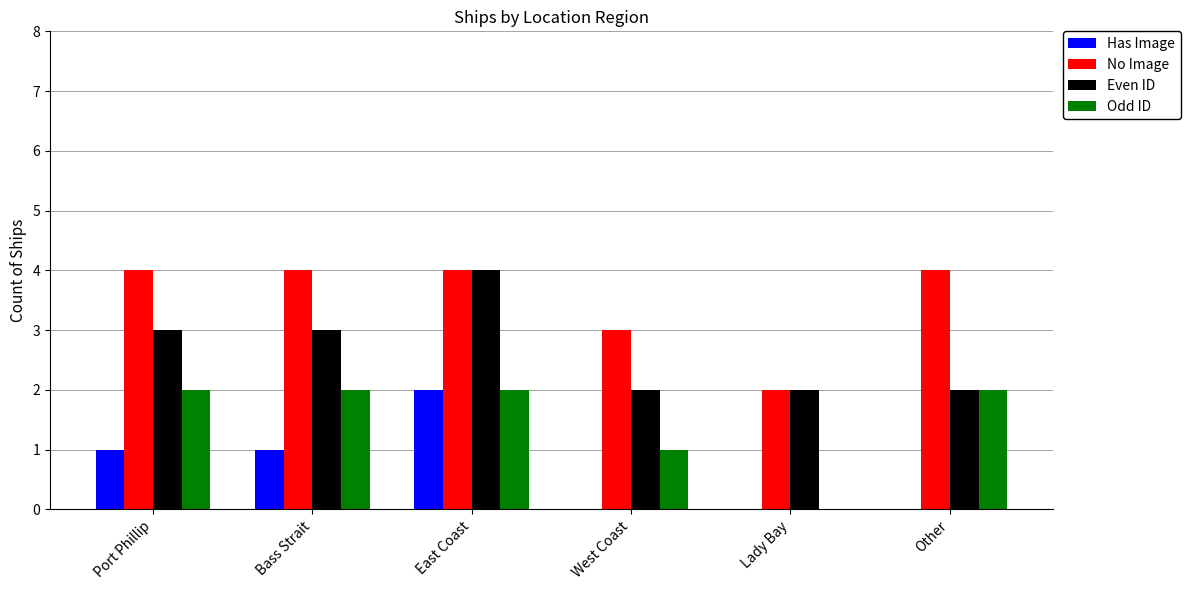

What is the total value across all series at Port Phillip?

10